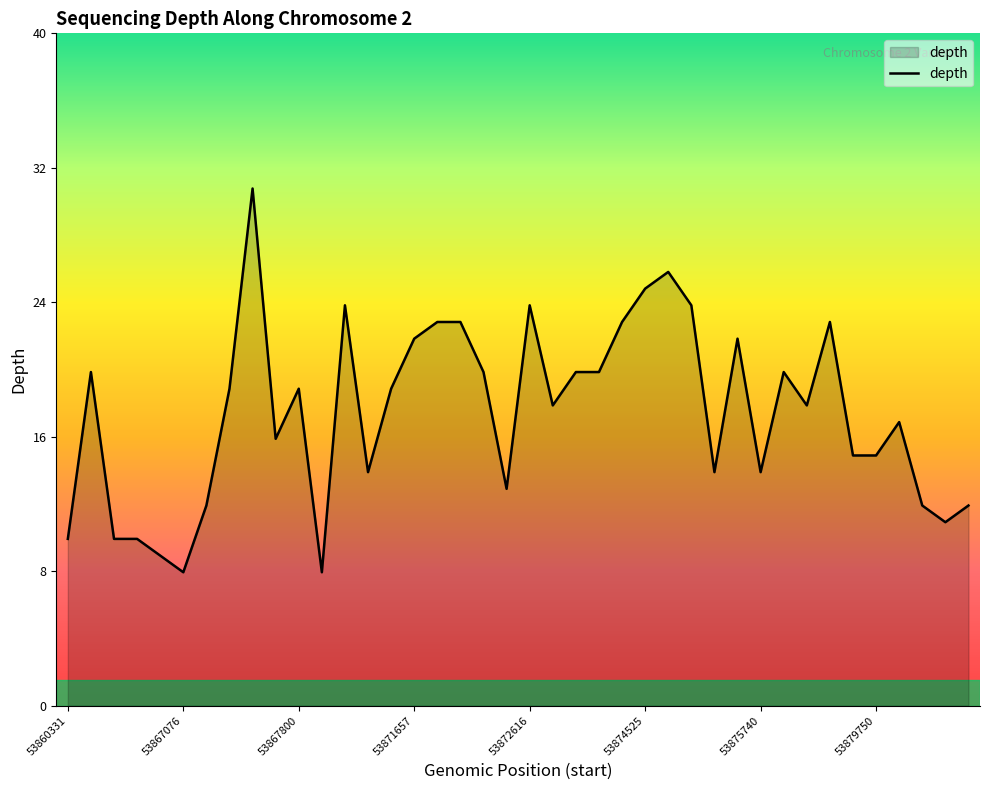

Reading right to left, transcribe all the data shown in this chart.

12	11	12	17	15	15	23	18	20	14	22	14	24	26	25	23	20	20	18	24	13	20	23	23	22	19	14	24	8	19	16	31	19	12	8	9	10	10	20	10